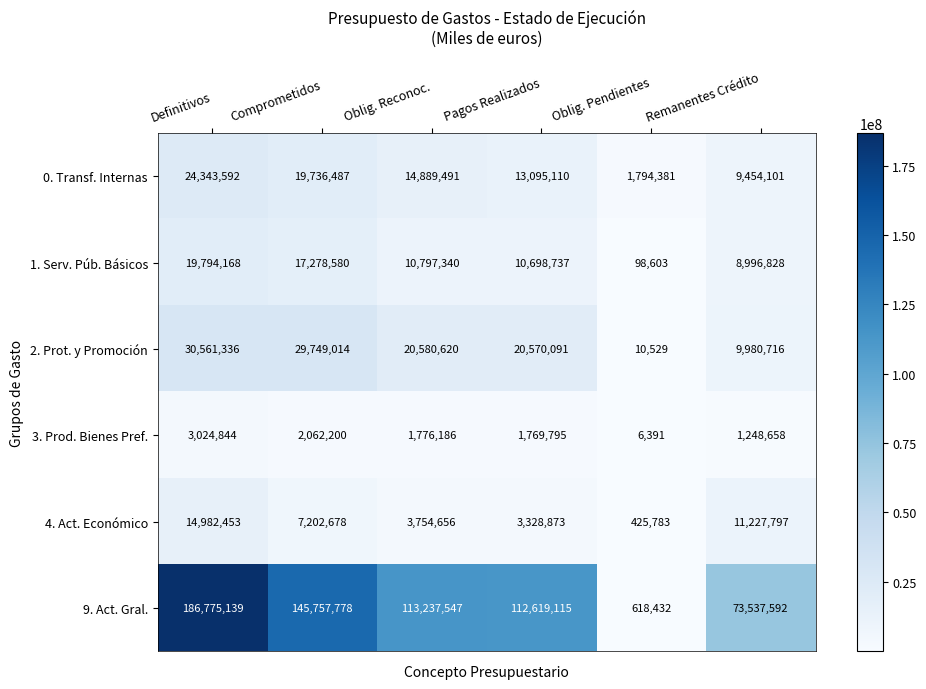

What is the maximum value shown in the chart?

186775139